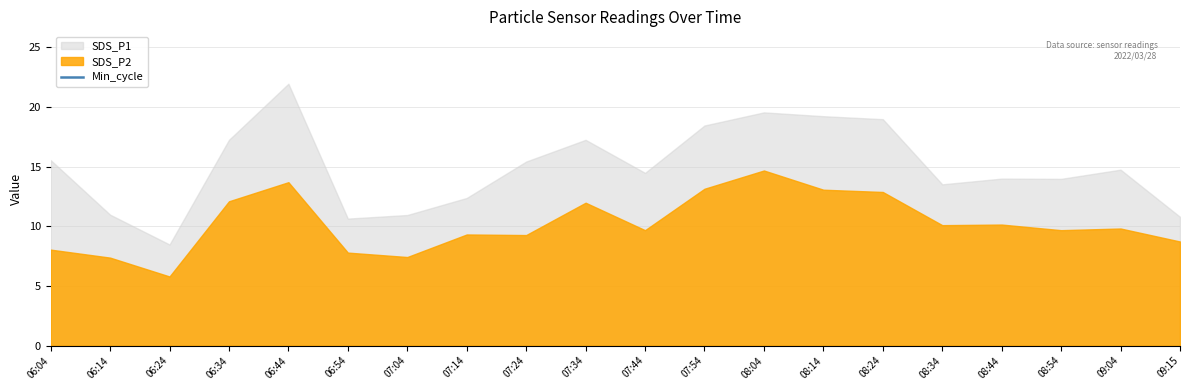

In SDS_P1, how many points are higher than both neighbors (excluding endpoints)?

5